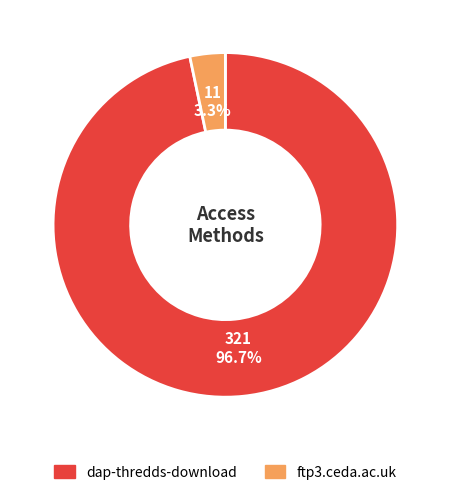

What percentage is the dap-thredds-download slice, to the nearest percent?

97%